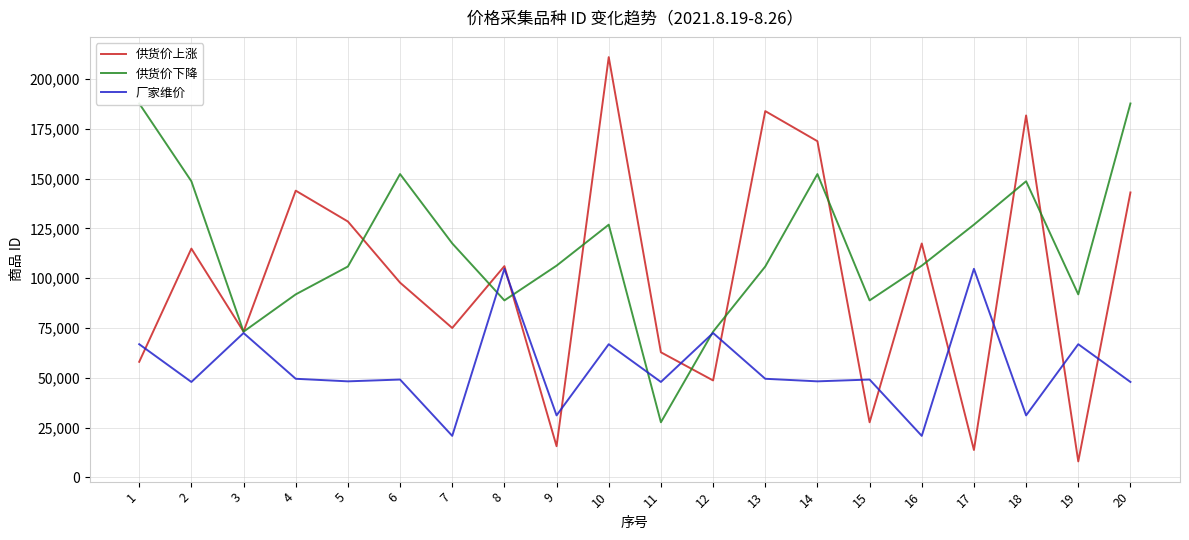

True or false: 厂家维价 has a value of 72453 at 3.

True